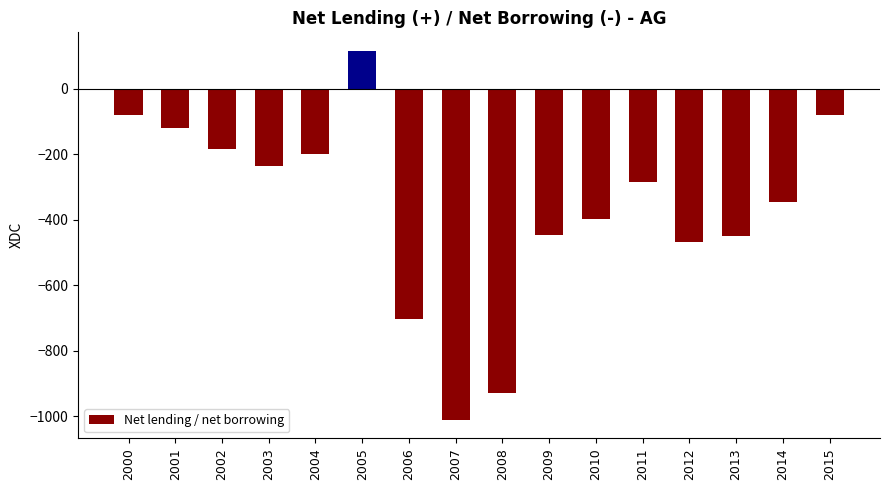

Which category has the lowest value across all series?

2007